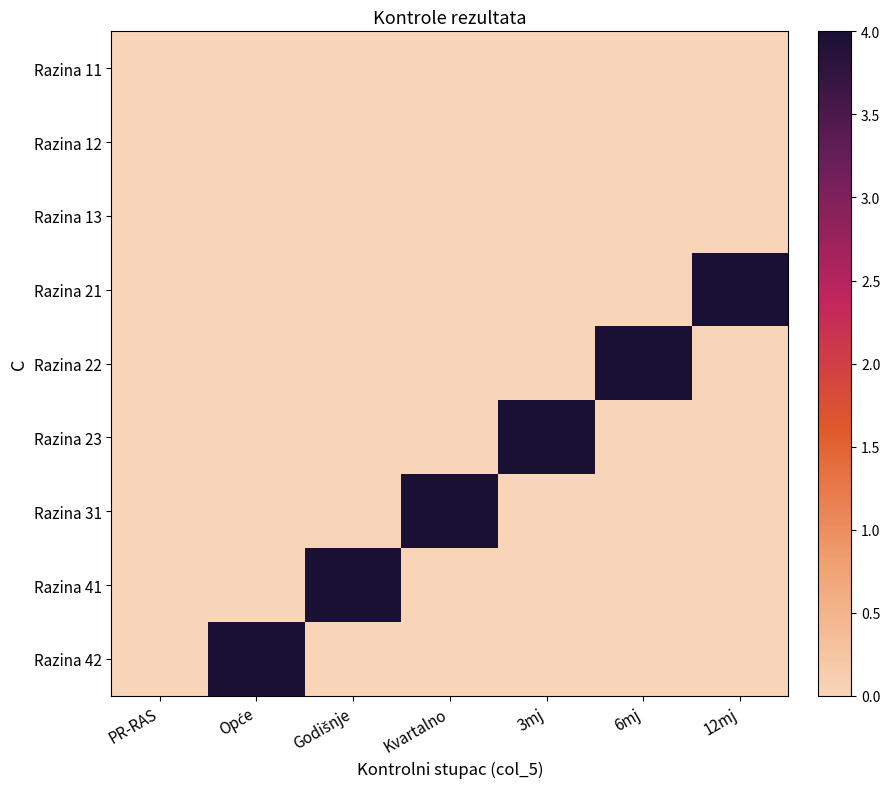

Reading right to left, extract all data points from this chart.

Razina 11: 12mj=0	6mj=0	3mj=0	Kvartalno=0	Godišnje=0	Opće=0	PR-RAS=0
Razina 12: 12mj=0	6mj=0	3mj=0	Kvartalno=0	Godišnje=0	Opće=0	PR-RAS=0
Razina 13: 12mj=0	6mj=0	3mj=0	Kvartalno=0	Godišnje=0	Opće=0	PR-RAS=0
Razina 21: 12mj=4	6mj=0	3mj=0	Kvartalno=0	Godišnje=0	Opće=0	PR-RAS=0
Razina 22: 12mj=0	6mj=4	3mj=0	Kvartalno=0	Godišnje=0	Opće=0	PR-RAS=0
Razina 23: 12mj=0	6mj=0	3mj=4	Kvartalno=0	Godišnje=0	Opće=0	PR-RAS=0
Razina 31: 12mj=0	6mj=0	3mj=0	Kvartalno=4	Godišnje=0	Opće=0	PR-RAS=0
Razina 41: 12mj=0	6mj=0	3mj=0	Kvartalno=0	Godišnje=4	Opće=0	PR-RAS=0
Razina 42: 12mj=0	6mj=0	3mj=0	Kvartalno=0	Godišnje=0	Opće=4	PR-RAS=0